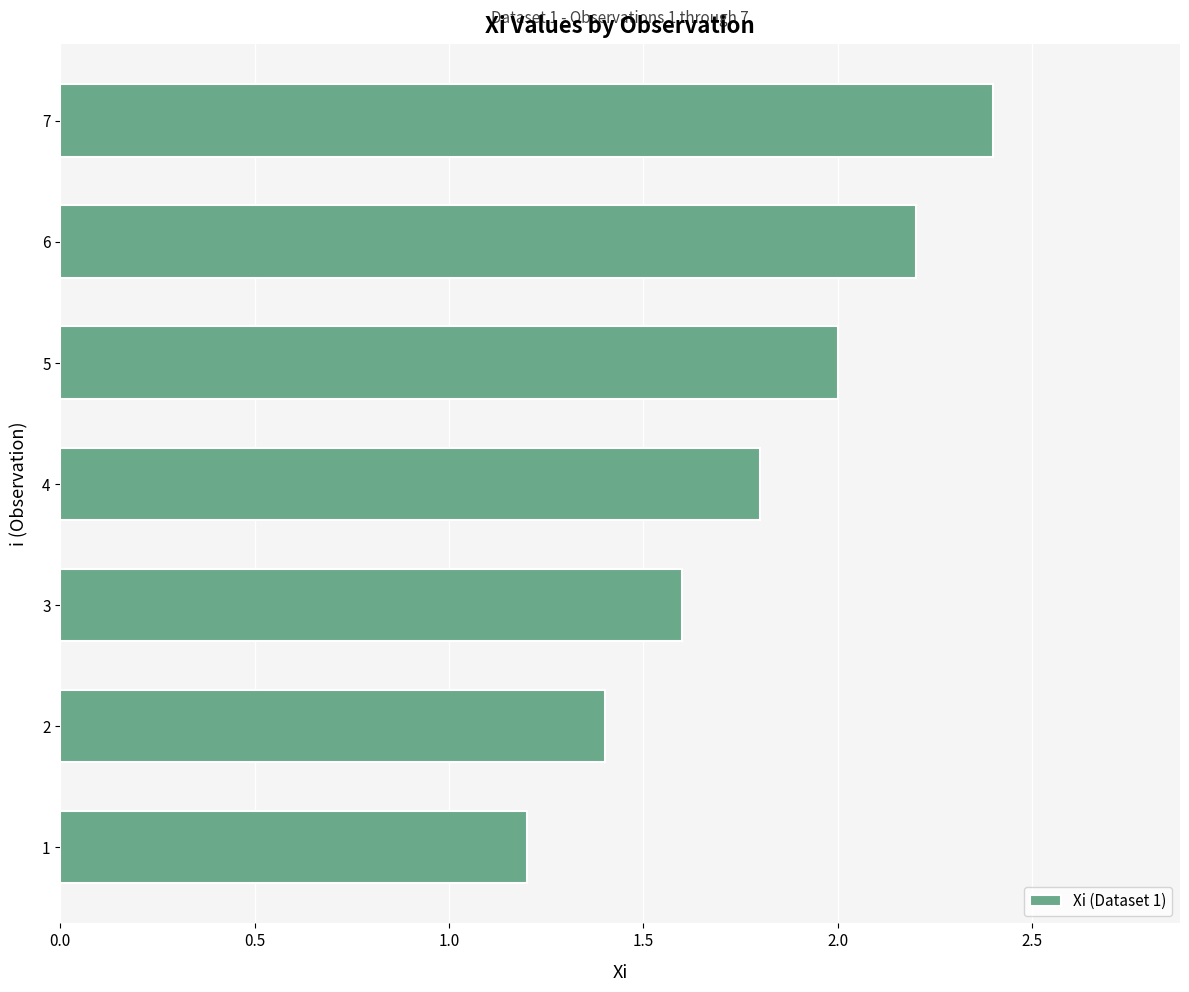

Reading bottom to top, list all the values displayed in this chart.

1.2	1.4	1.6	1.8	2.0	2.2	2.4